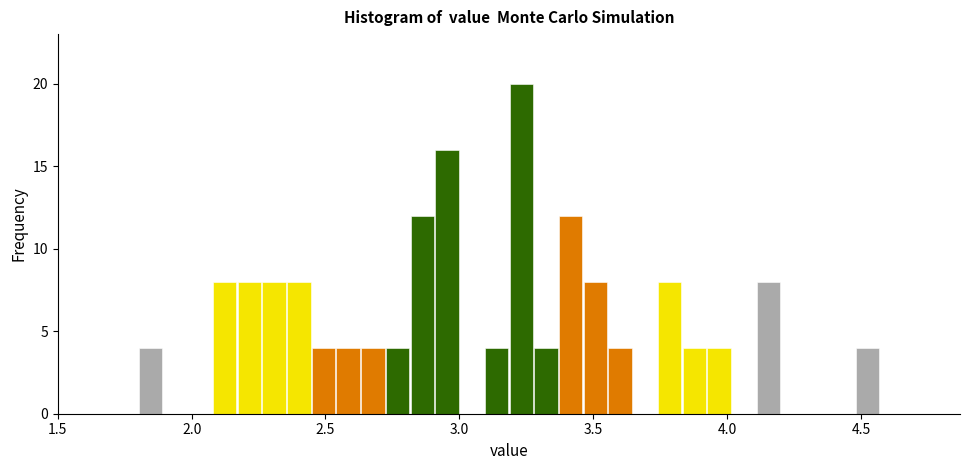

Around what value on the x-axis is the tallest bar? Give the approximate position of its centre, as read against the axis.

3.25